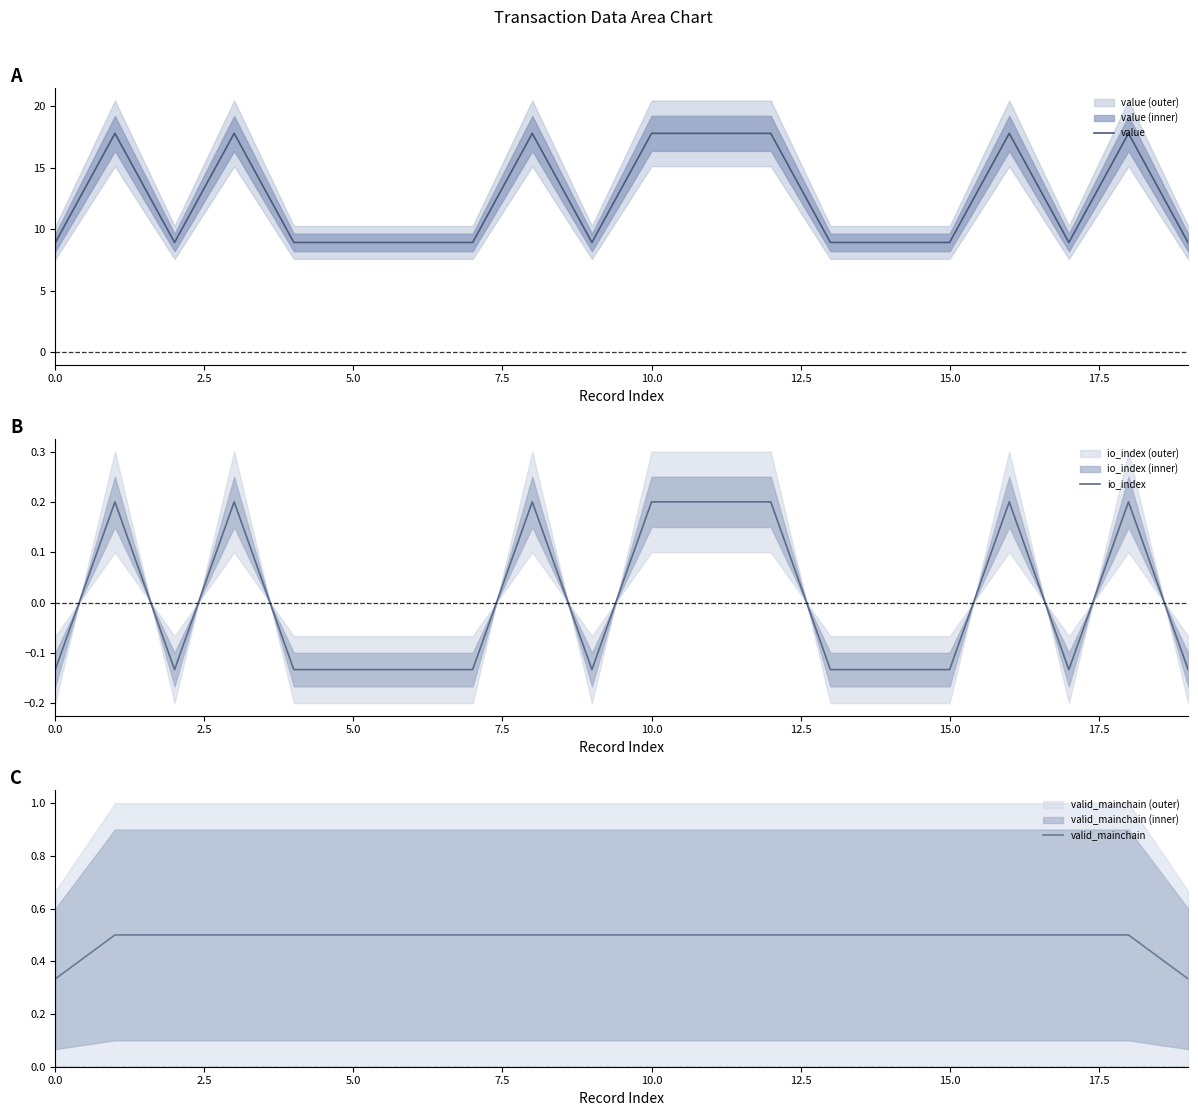

The io_index series shows -0.2 at 9. True or false?

False